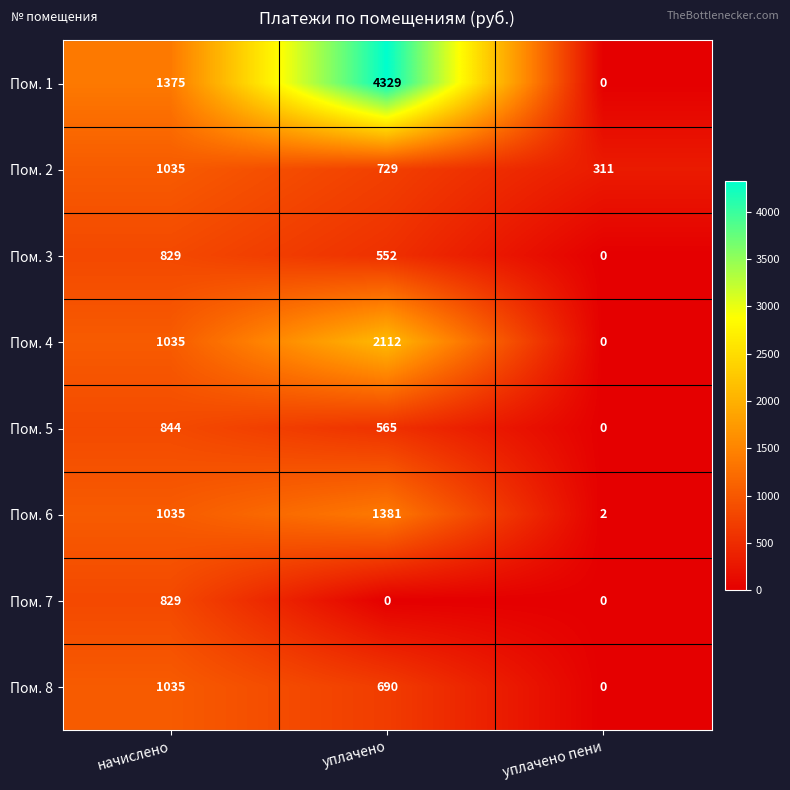

Count the number of data series in this chart.

8